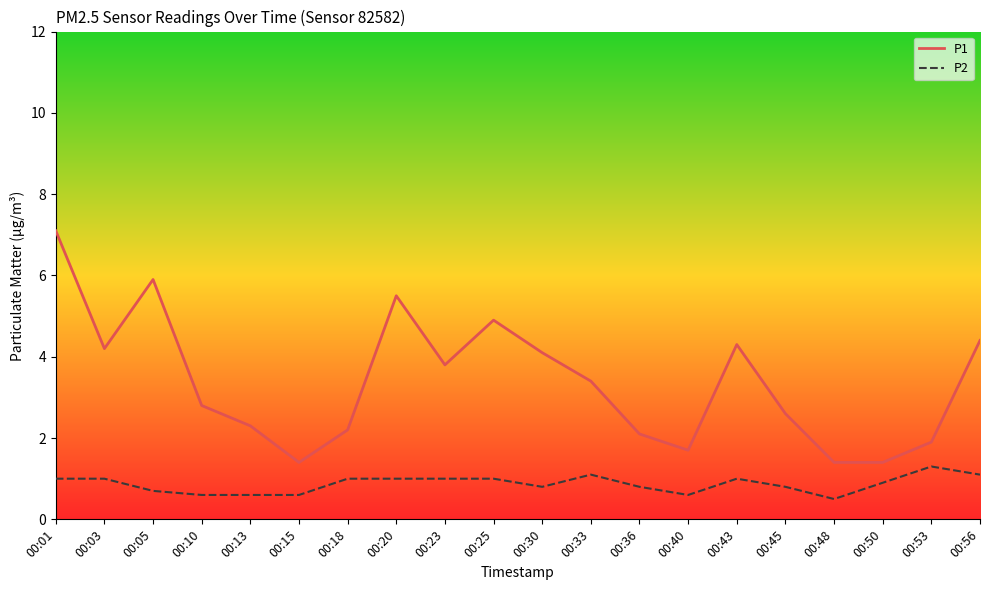

Reading left to right, transcribe all the data shown in this chart.

P1: 7.1	4.2	5.9	2.8	2.3	1.4	2.2	5.5	3.8	4.9	4.1	3.4	2.1	1.7	4.3	2.6	1.4	1.4	1.9	4.4
P2: 1.0	1.0	0.7	0.6	0.6	0.6	1.0	1.0	1.0	1.0	0.8	1.1	0.8	0.6	1.0	0.8	0.5	0.9	1.3	1.1